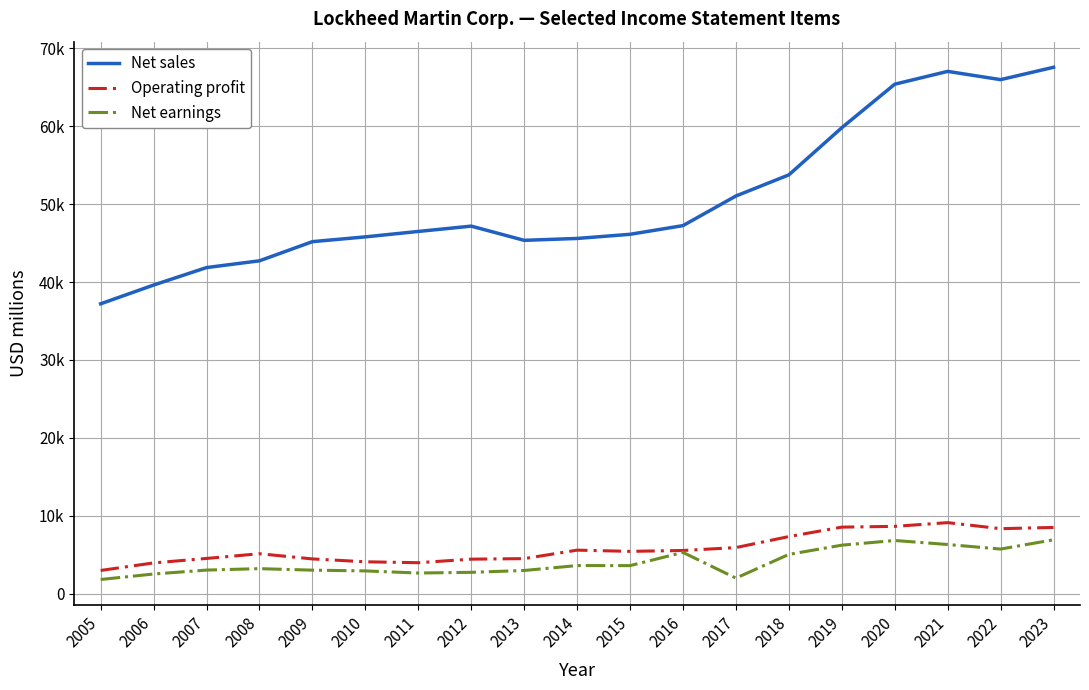

What is the difference between the maximum and second lowest values in the Net sales series?

27951